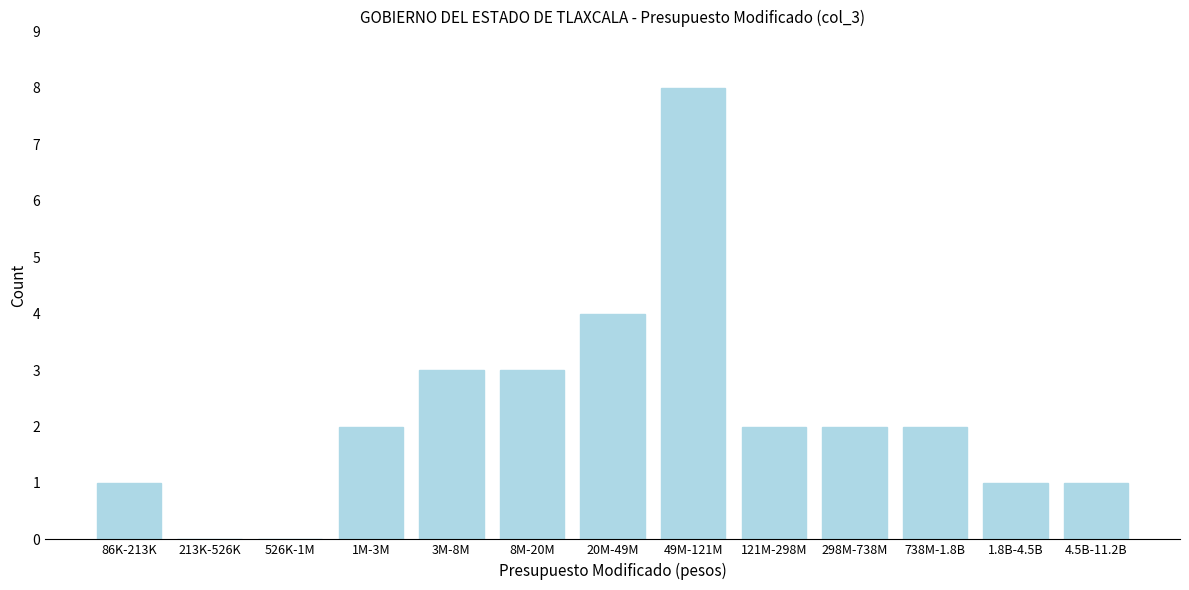

Reading left to right, list all the values displayed in this chart.

86K-213K=1	213K-526K=0	526K-1M=0	1M-3M=2	3M-8M=3	8M-20M=3	20M-49M=4	49M-121M=8	121M-298M=2	298M-738M=2	738M-1.8B=2	1.8B-4.5B=1	4.5B-11.2B=1